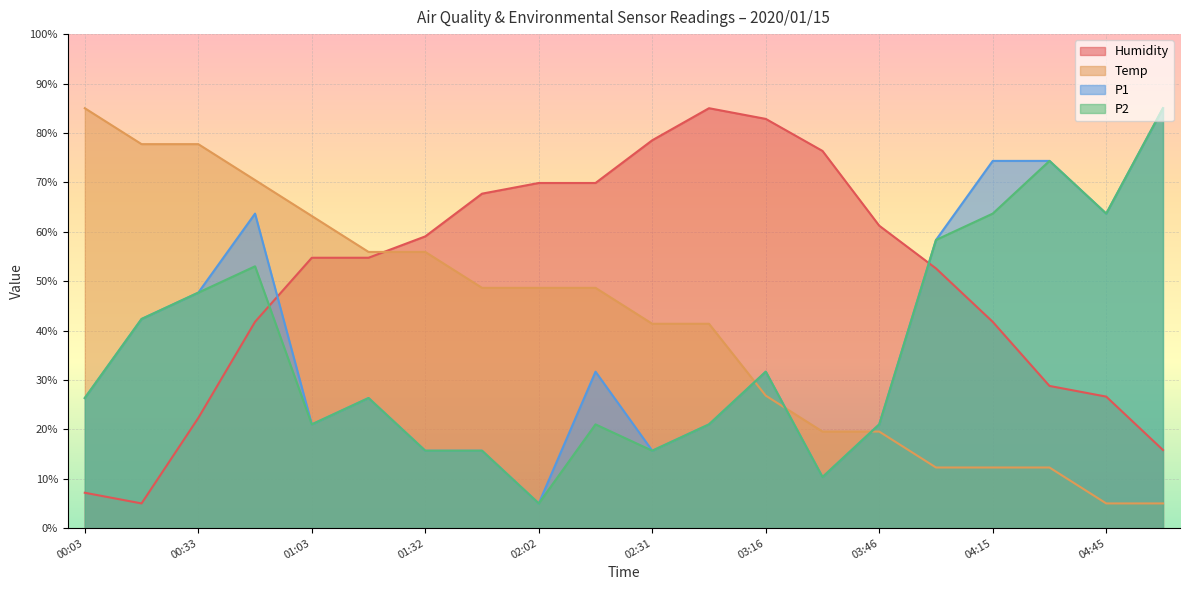

What is the difference between the P2 values at 00:33 and 00:18?

5.3